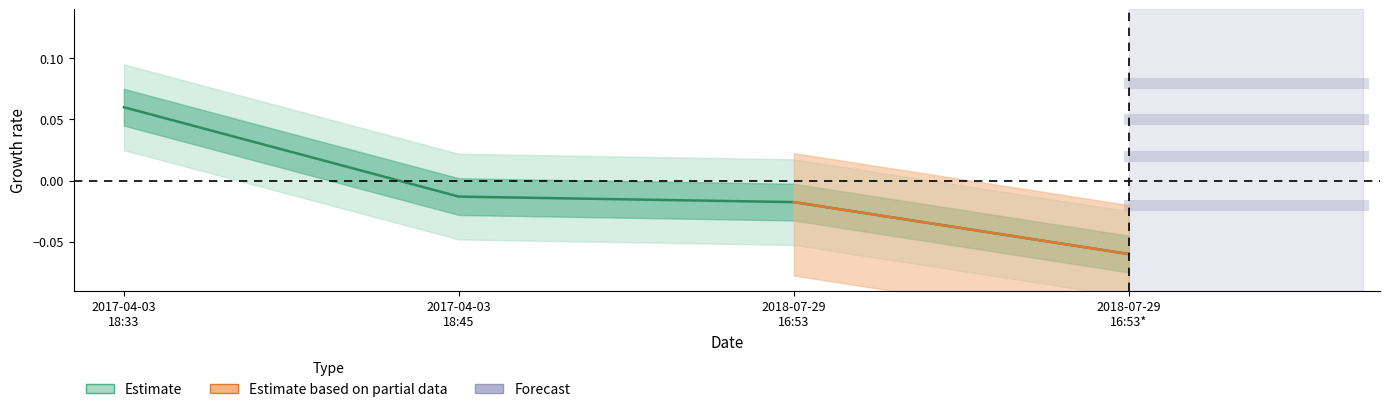

Does the chart display data point markers on the line(s)?

No